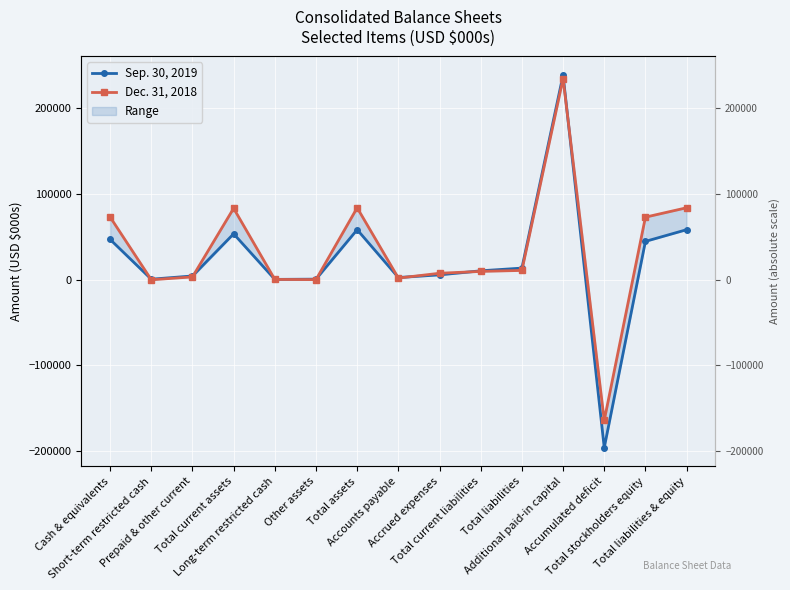

How many intersections are there between Sep. 30, 2019 and Dec. 31, 2018?

8